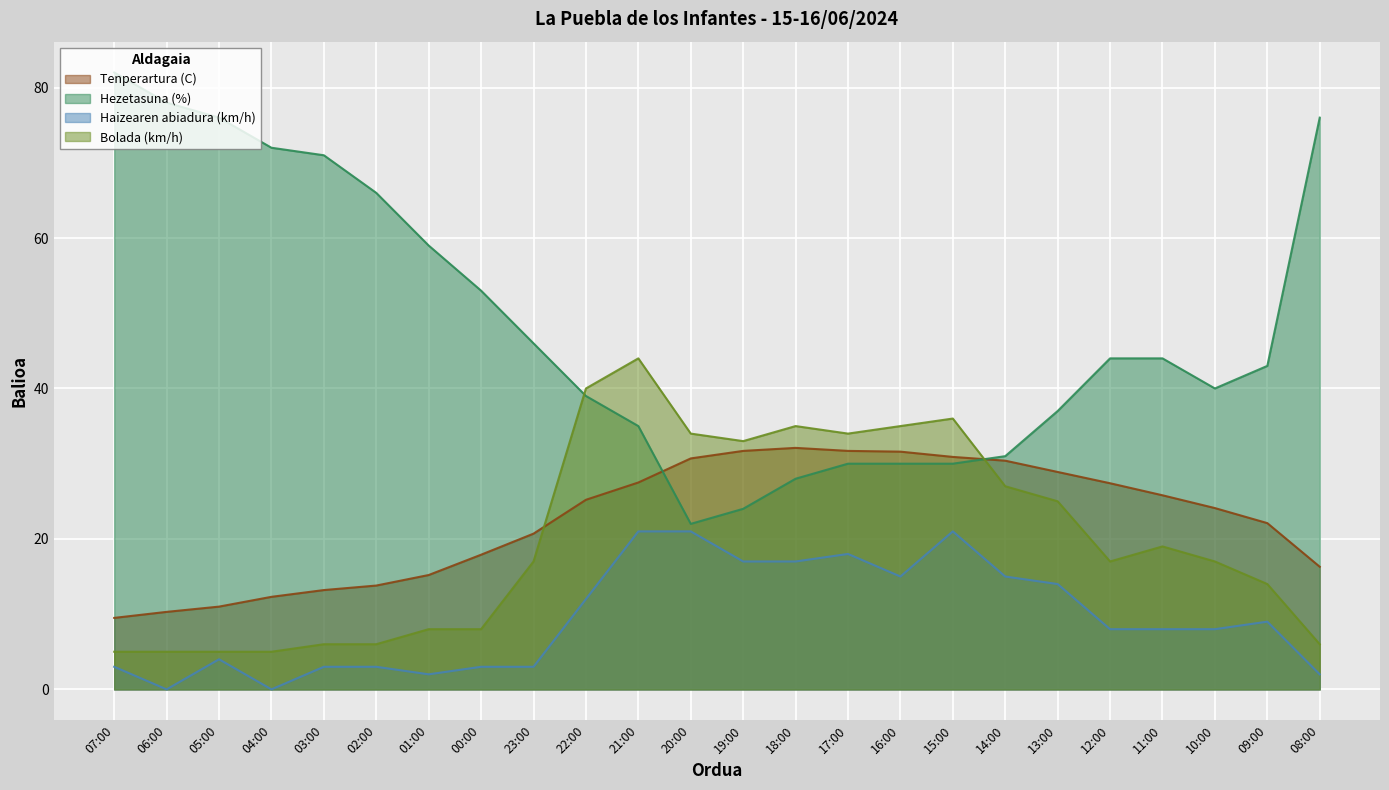

The Hezetasuna (%) series shows 37.7 at 20:00. True or false?

False